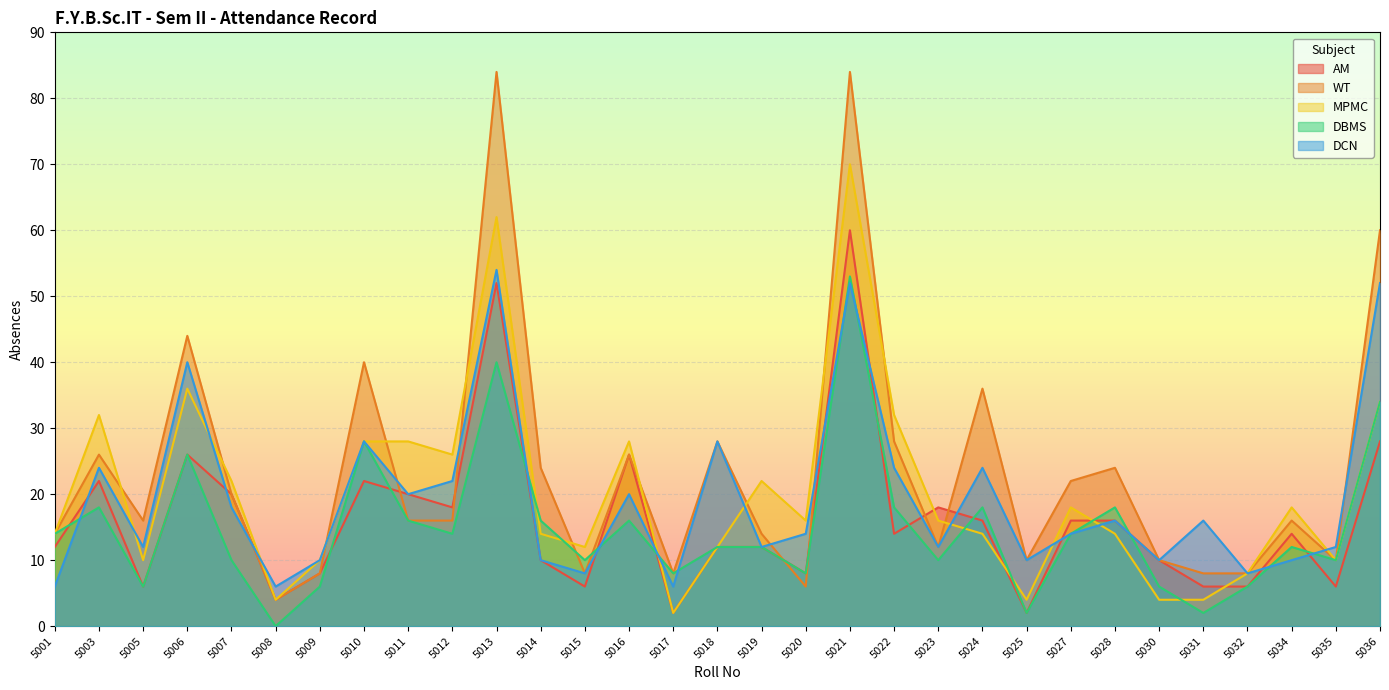

How many values in the DBMS series exceed 12?

15